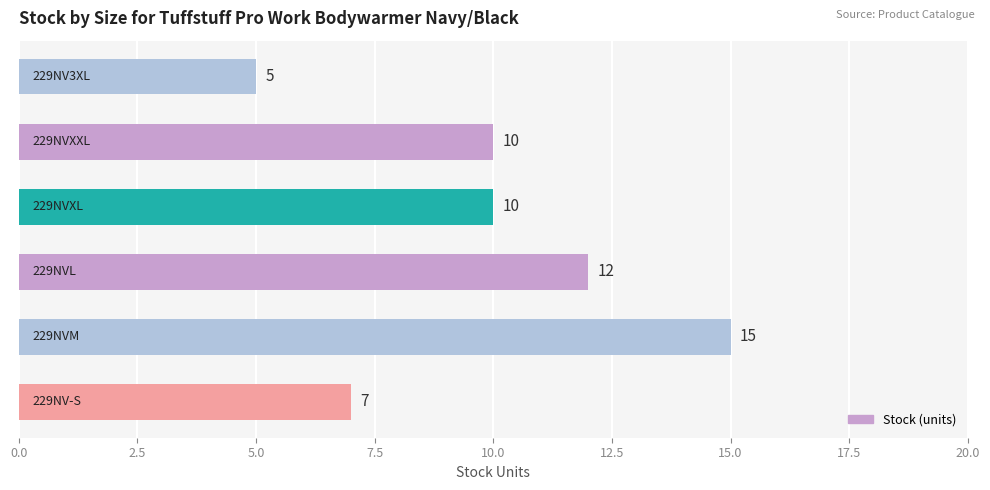

What is the smallest value displayed?

5